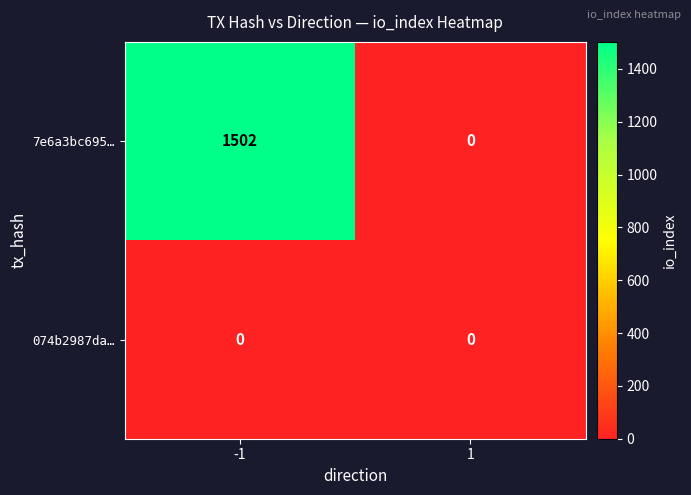

Reading right to left, transcribe all the data shown in this chart.

7e6a3bc695…: 0	1502
074b2987da…: 0	0